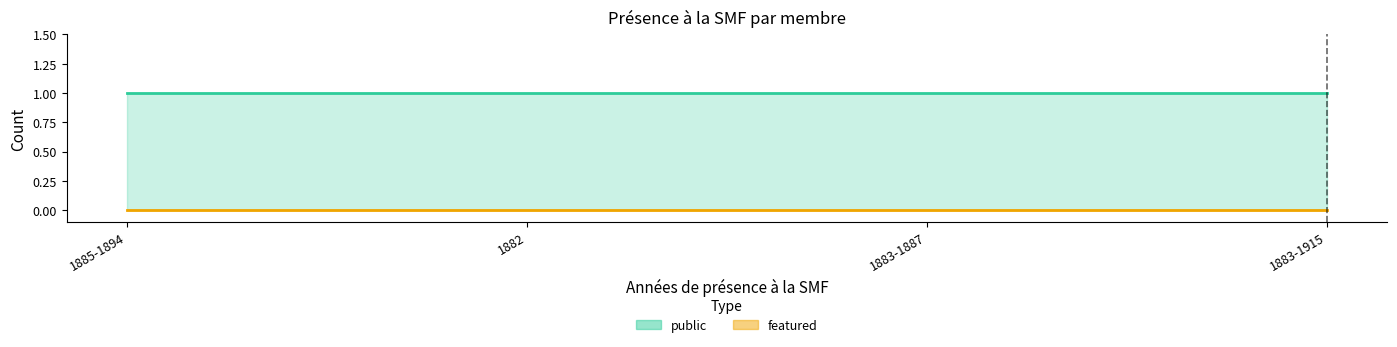

Reading right to left, what are all the values shown in this chart?

public: 1883-1915=1	1883-1887=1	1882=1	1885-1894=1
featured: 1883-1915=0	1883-1887=0	1882=0	1885-1894=0